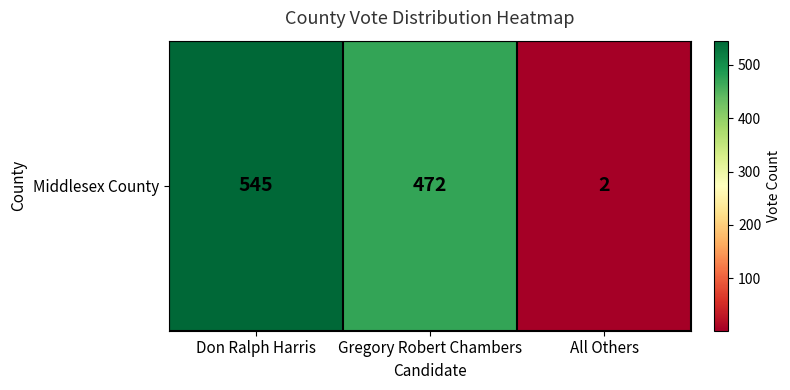

What is the change in value from Don Ralph Harris to Gregory Robert Chambers?

-73